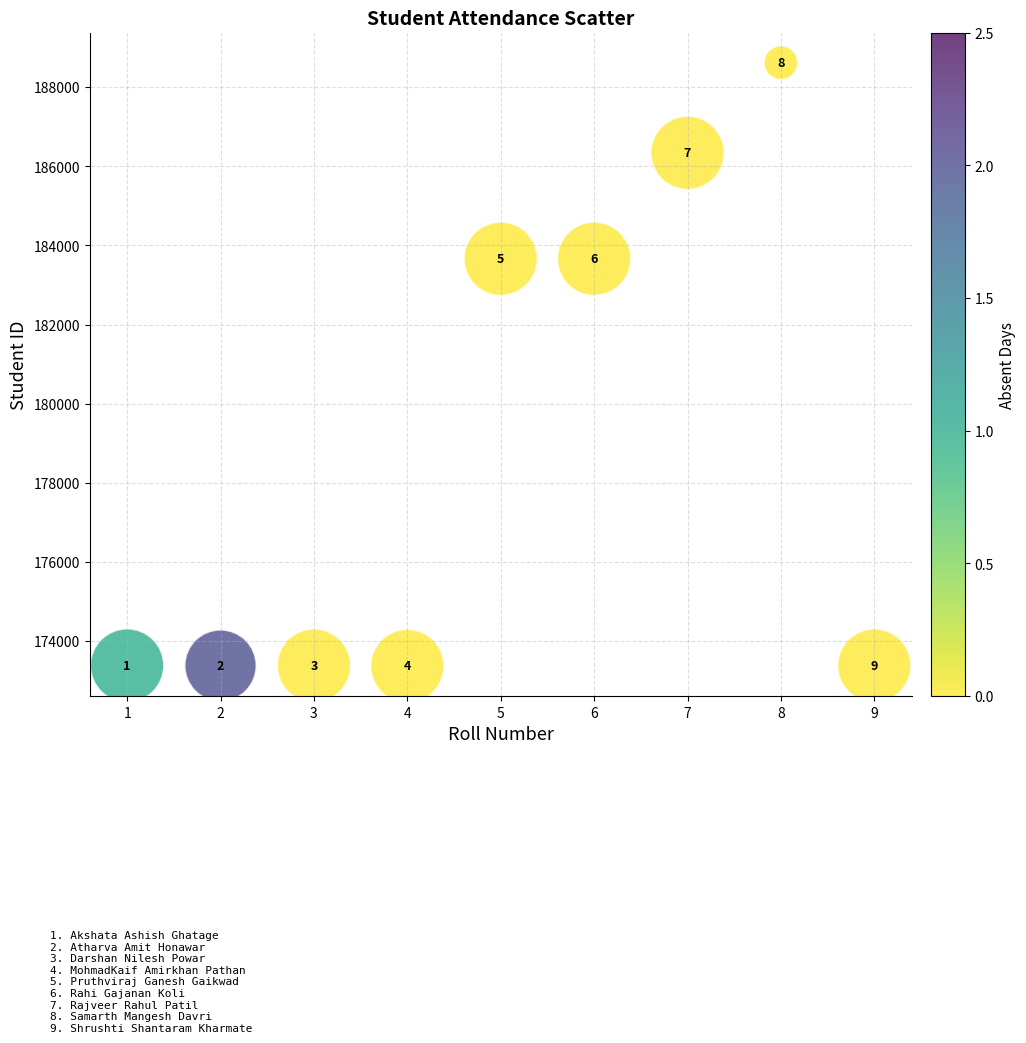

What Y value in the scatter plot is closest to 180992?

183662